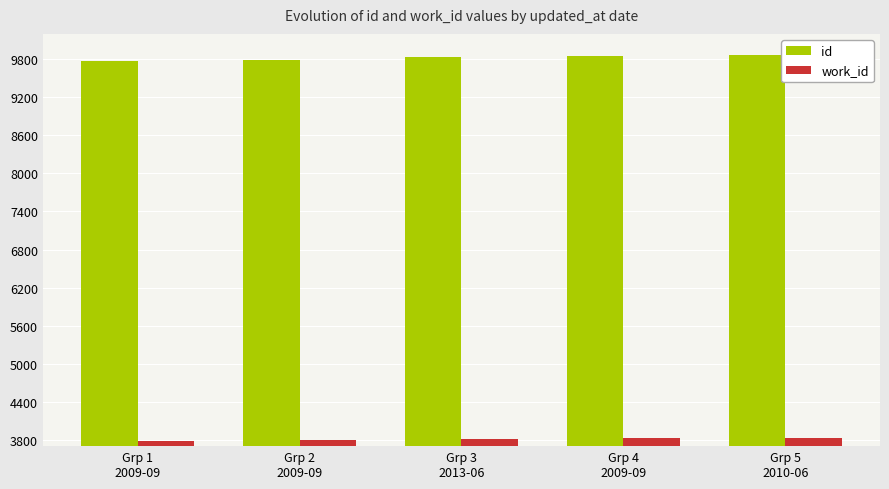

How many data points in id are less than 9829?

2